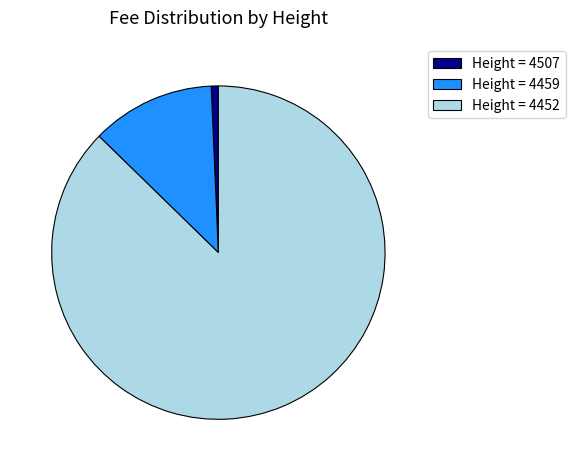

Is it true that Height = 4452 is 87% of the pie?

True